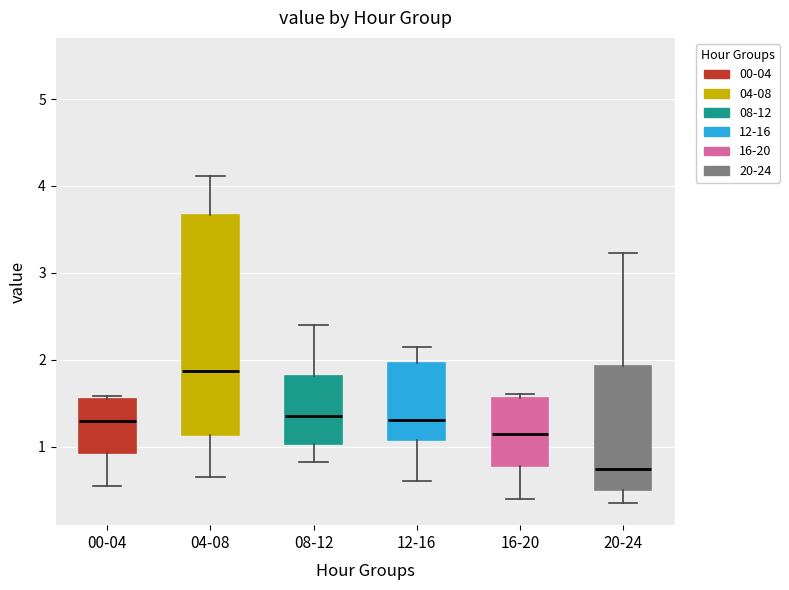

Reading left to right, transcribe this box plot: for each box, give where its median line is, the range the box spans, and where its two whiskers end, as read against the y-axis. The values are not printed on the chart, so give them approximately, as read against the axis.

00-04: median 1.3, box 0.9 to 1.5, whiskers 0.6 to 1.6
04-08: median 1.9, box 1.1 to 3.7, whiskers 0.7 to 4.1
08-12: median 1.4, box 1.0 to 1.8, whiskers 0.8 to 2.4
12-16: median 1.3, box 1.1 to 2.0, whiskers 0.6 to 2.2
16-20: median 1.2, box 0.8 to 1.6, whiskers 0.4 to 1.6 (just above the box's upper edge)
20-24: median 0.7, box 0.5 to 1.9, whiskers 0.4 to 3.2